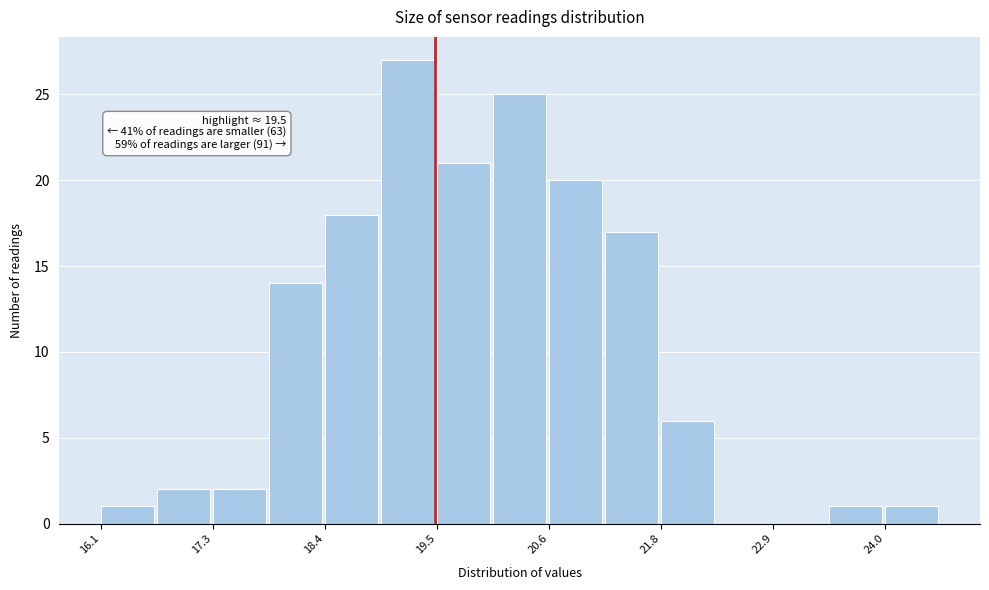

Read against the x-axis, roughly where is the centre of the tallest bar?

19.2